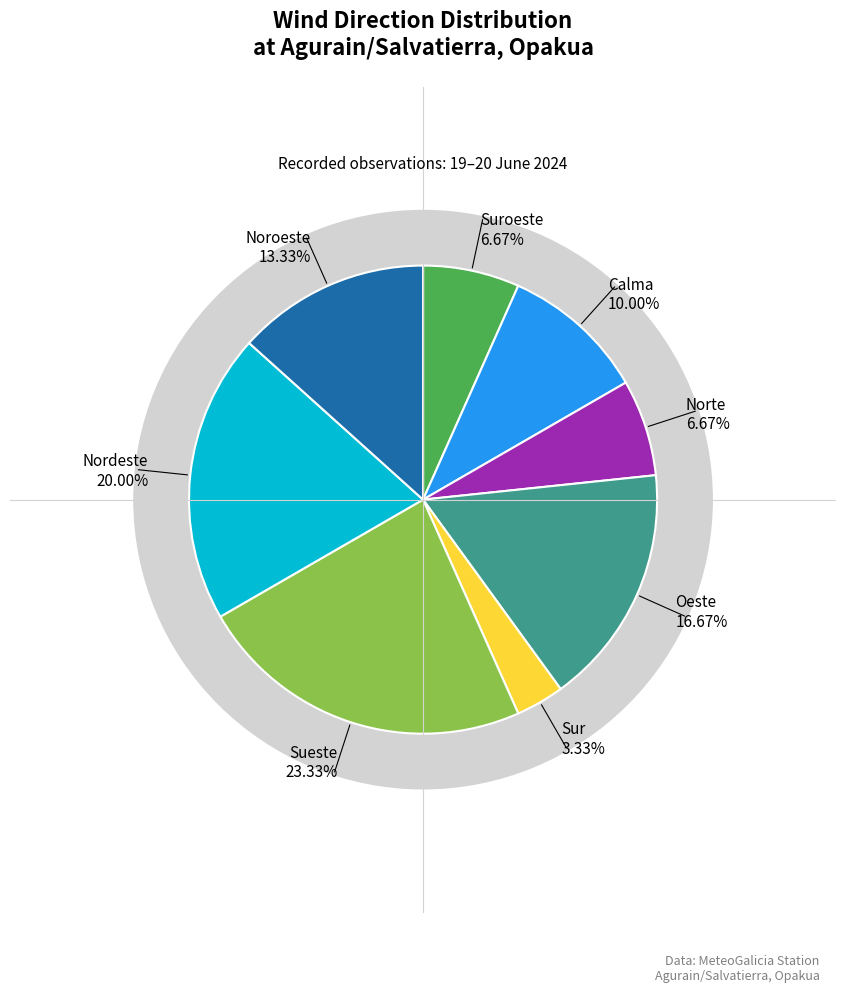

What is the largest slice in the pie chart?

Sueste